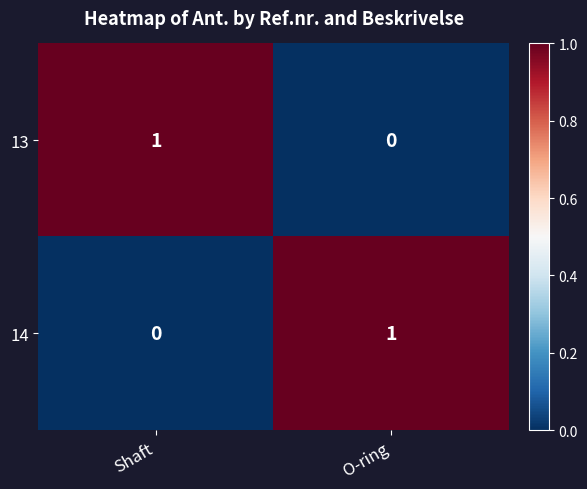

Reading left to right, extract all data points from this chart.

13: Shaft=1	O-ring=0
14: Shaft=0	O-ring=1